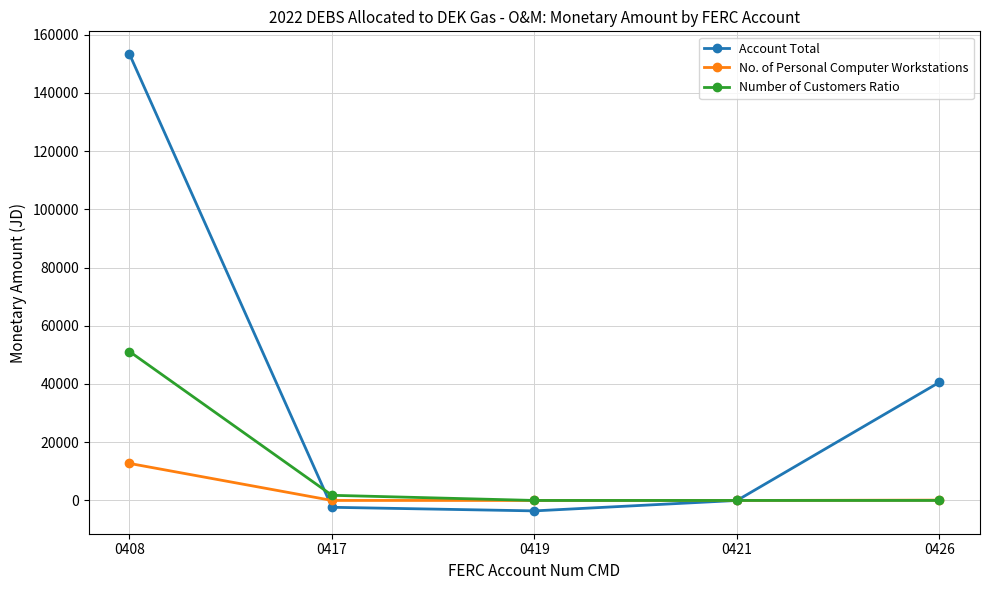

List the series in order of their peak value, highest first.

Account Total, Number of Customers Ratio, No. of Personal Computer Workstations